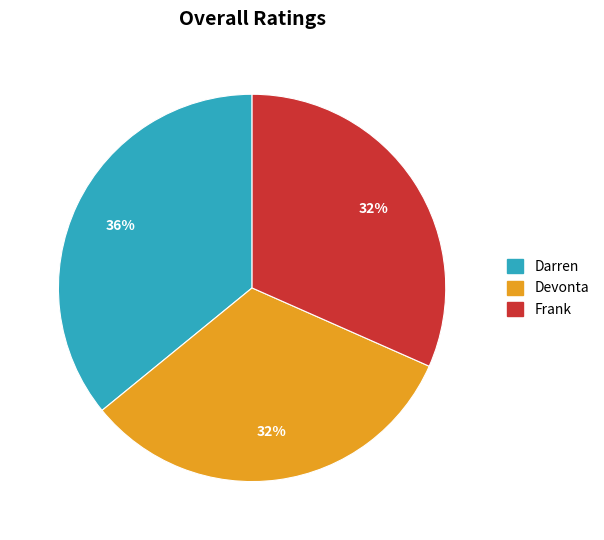

What is the largest slice in the pie chart?

Darren